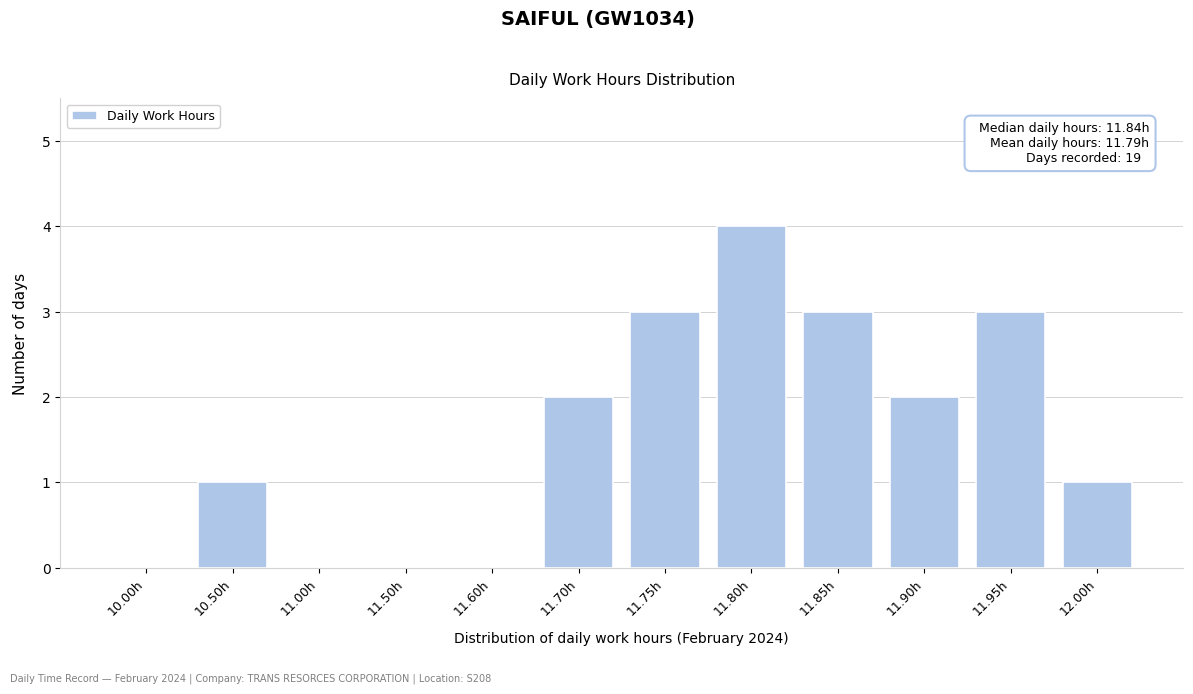

Reading right to left, extract all data points from this chart.

12.00h=1	11.95h=3	11.90h=2	11.85h=3	11.80h=4	11.75h=3	11.70h=2	11.60h=0	11.50h=0	11.00h=0	10.50h=1	10.00h=0